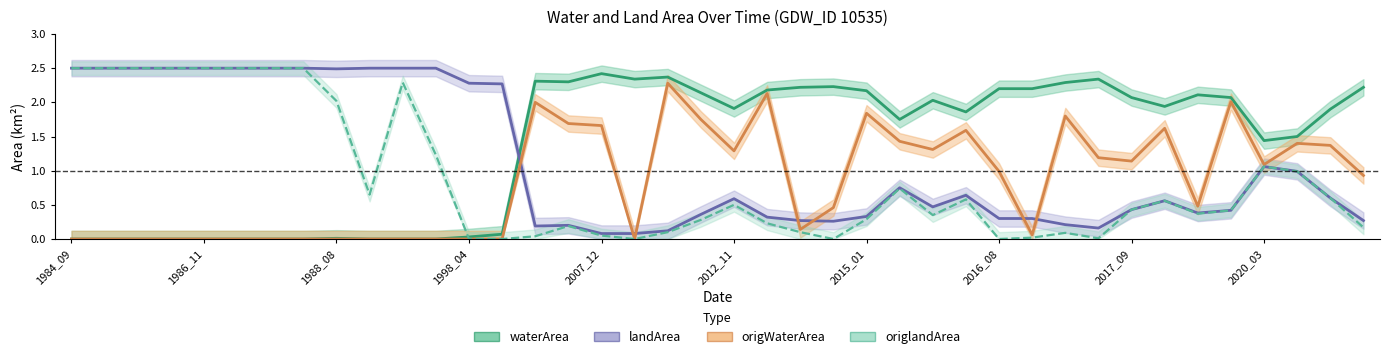

What position from the left is 22?

23